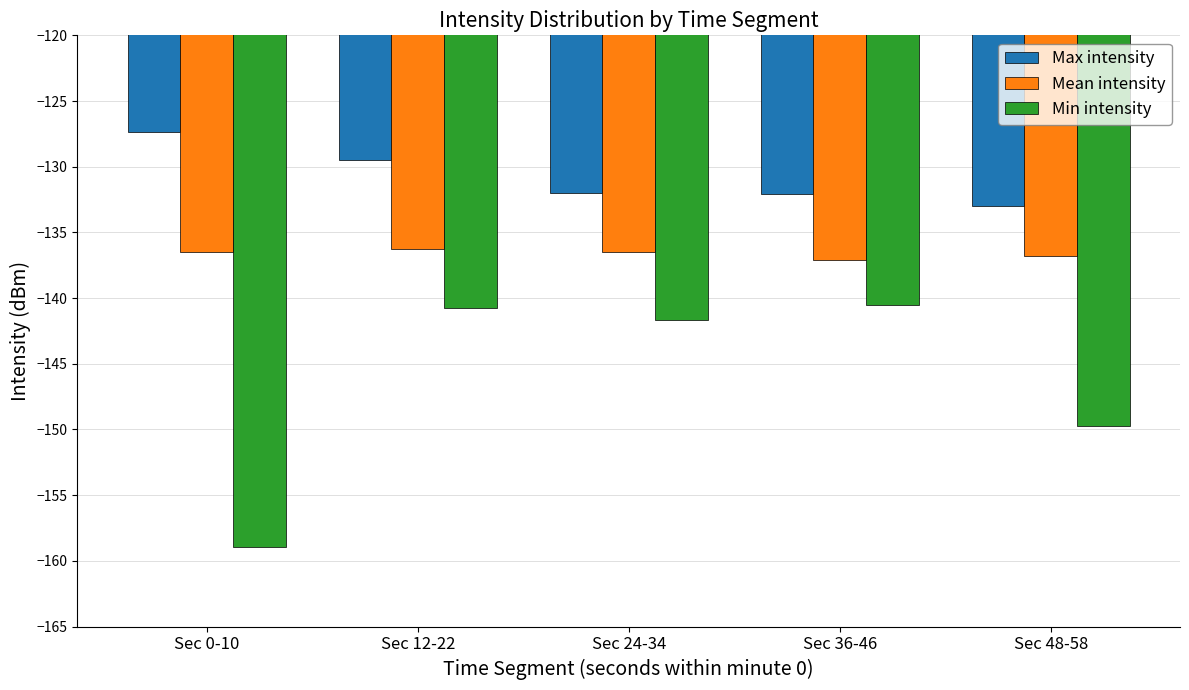

What is the label of the 2nd bar from the left?

Sec 12-22